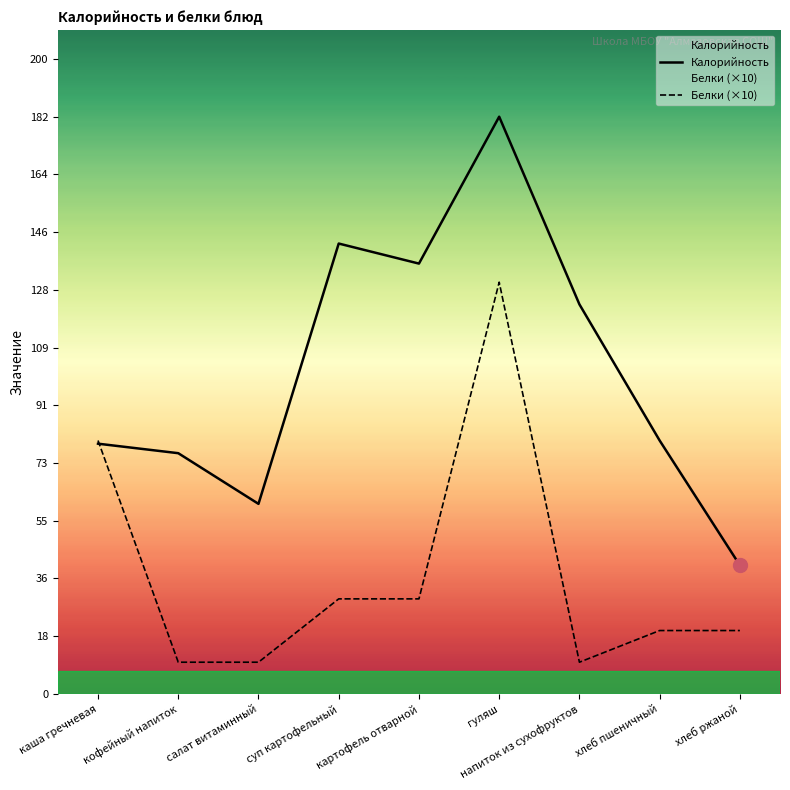

True or false: Белки (×10) has a value of 4.1 at кофейный напиток.

False